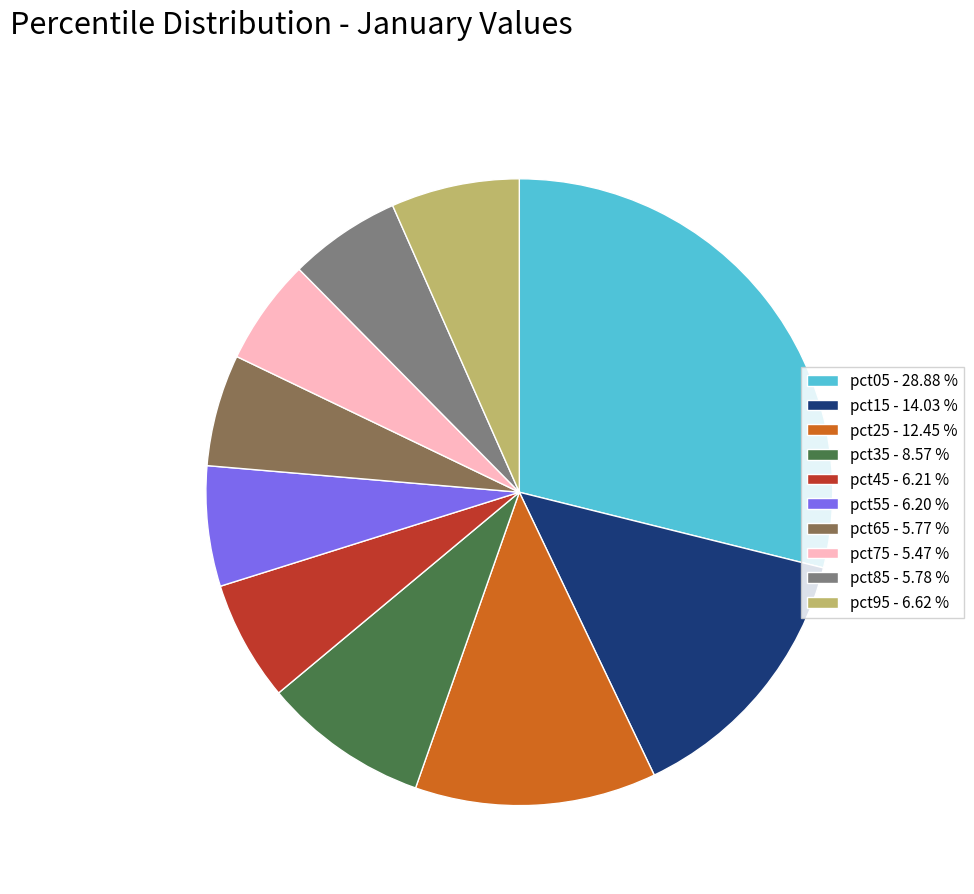

Combined, do pct45 - 6.21 % and pct85 - 5.78 % account for over 50%?

No